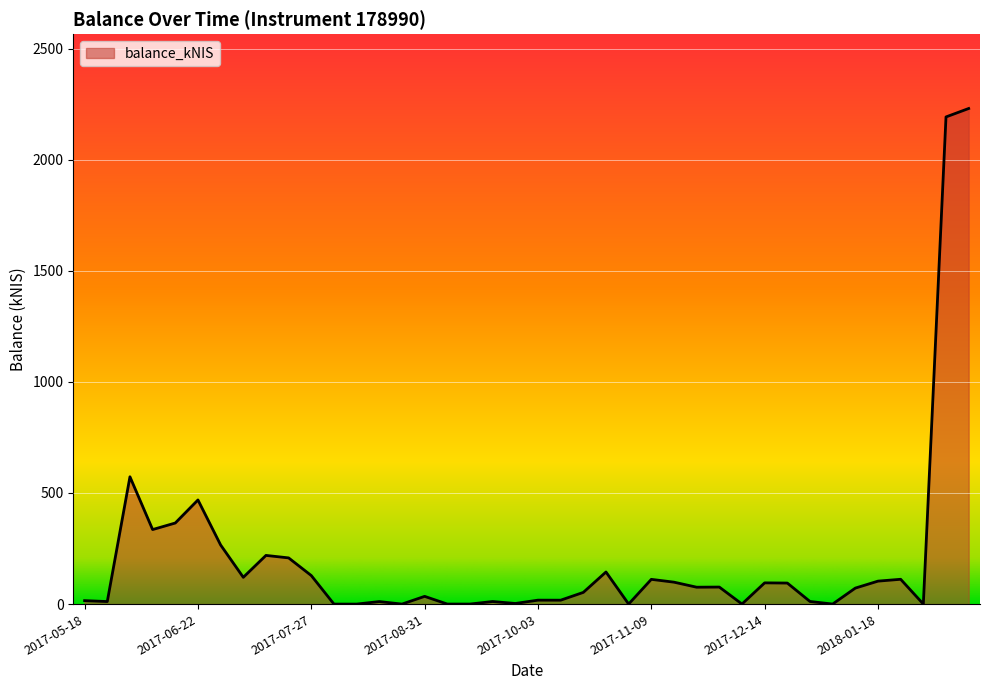

What is the greatest value displayed?

2230.1